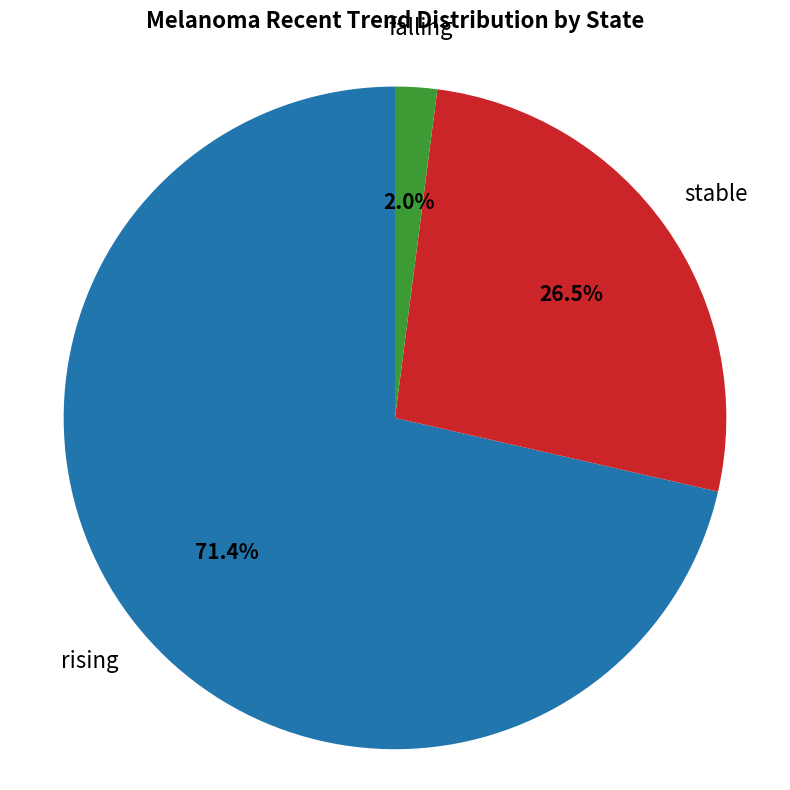

Does any single category account for the majority?

Yes